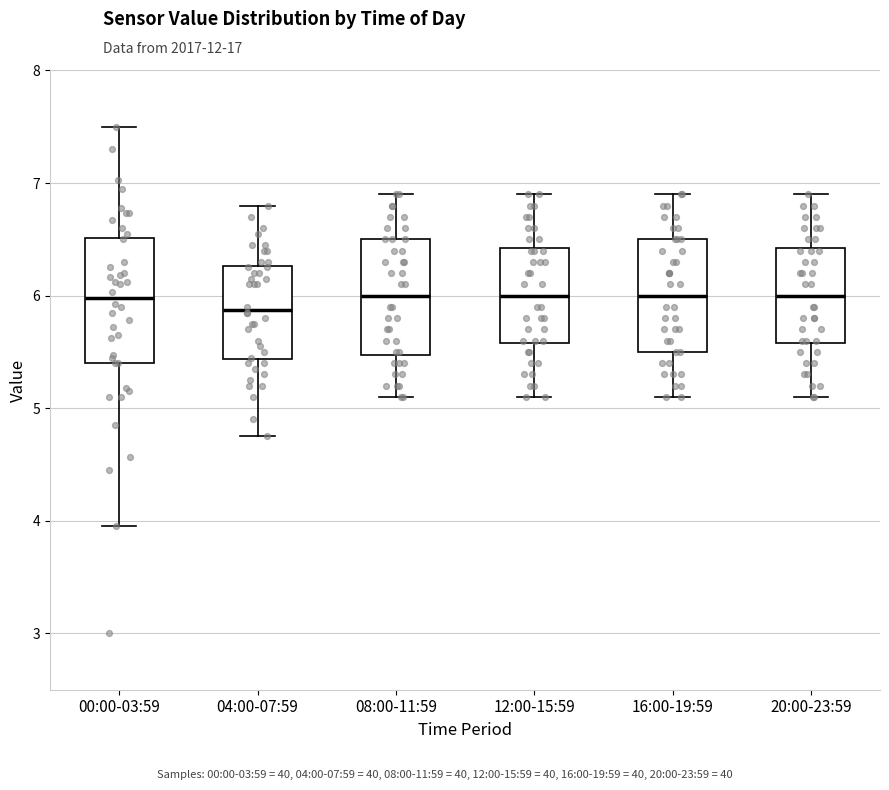

Where does the median line of the box for 16:00-19:59 sit on the y-axis? The values are not printed on the chart, so give them approximately, as read against the axis.

6.0